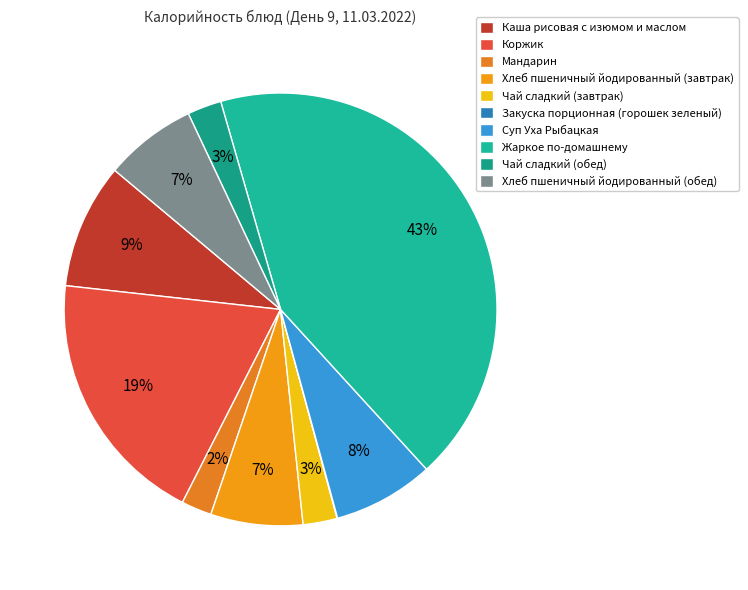

True or false: Каша рисовая с изюмом и маслом accounts for 9% of the total.

True